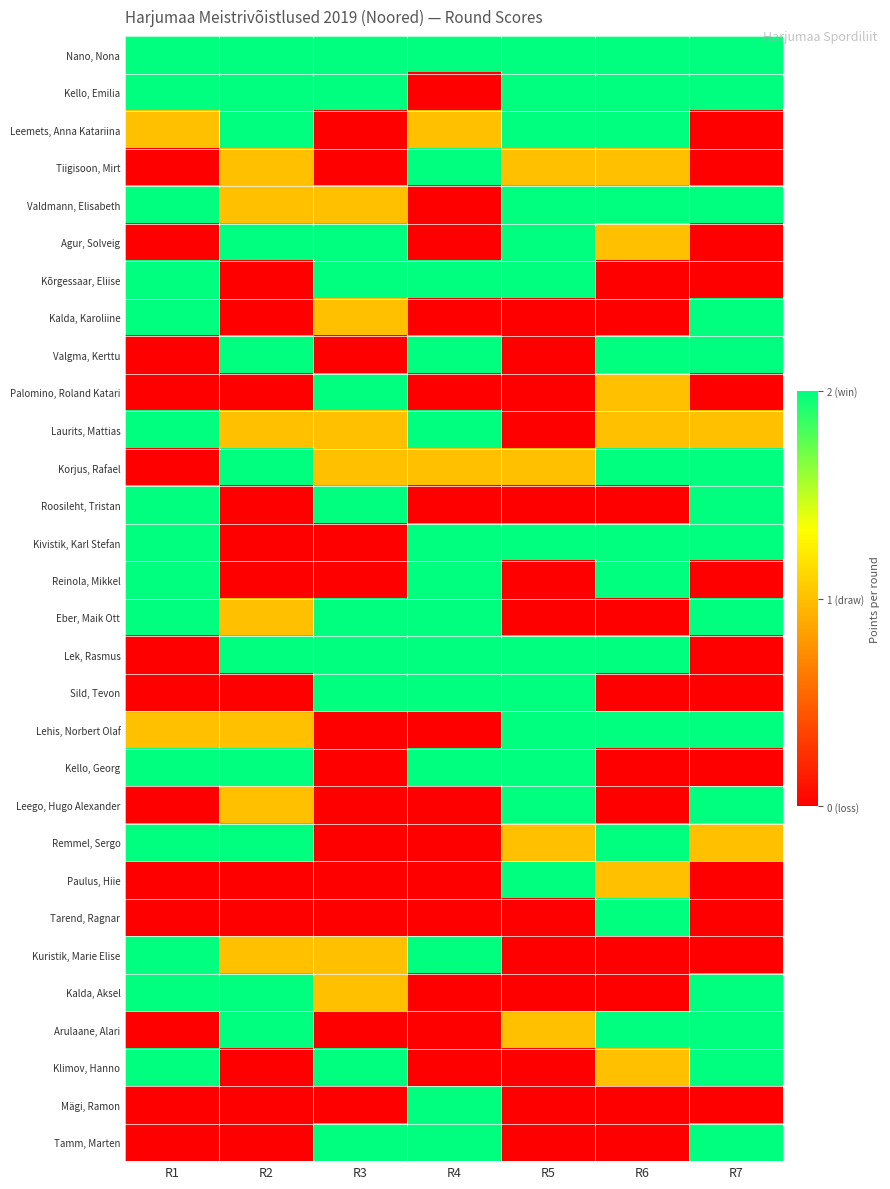

Which series has the largest total across all categories?

Nano, Nona